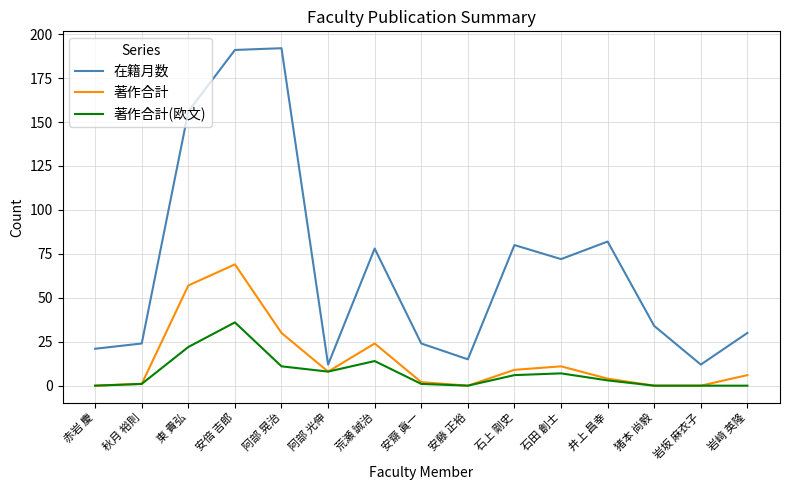

What is the maximum value shown in the chart?

192